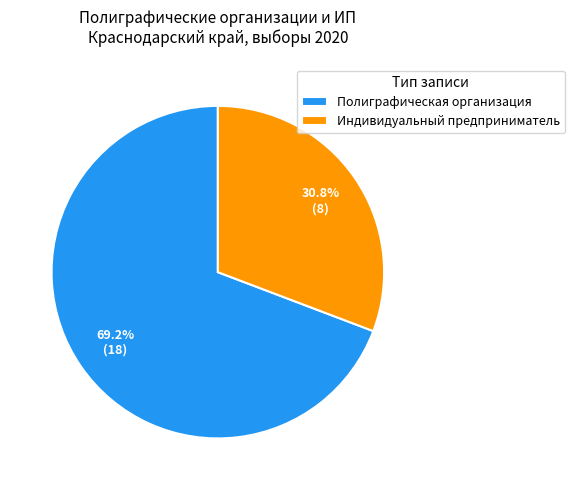

True or false: Индивидуальный предприниматель accounts for 31% of the total.

True